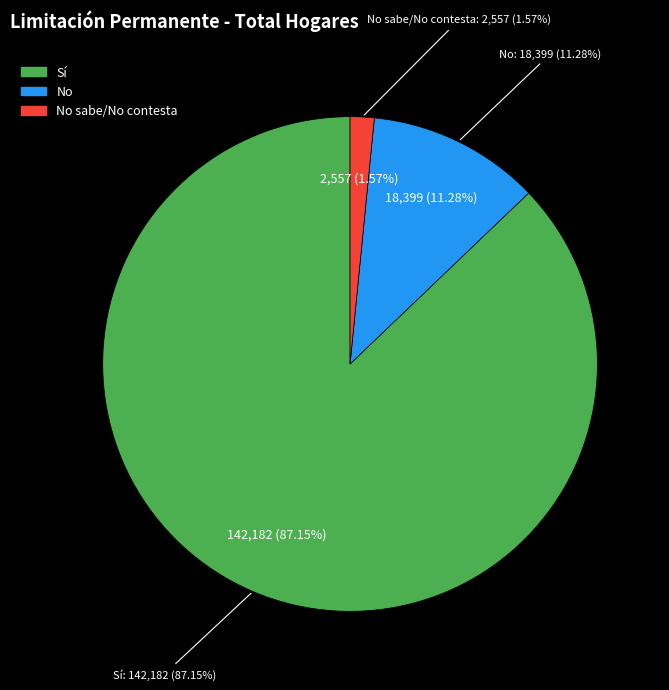

To the nearest percent, what is the average slice percentage?

33%